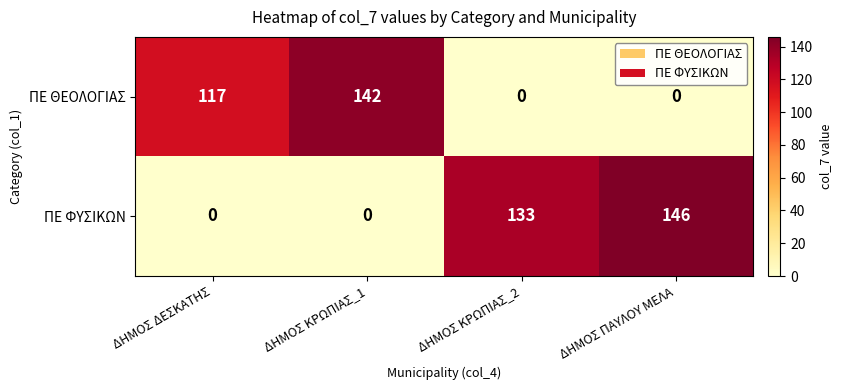

How many positive values does the ΠΕ ΘΕΟΛΟΓΙΑΣ series have?

2